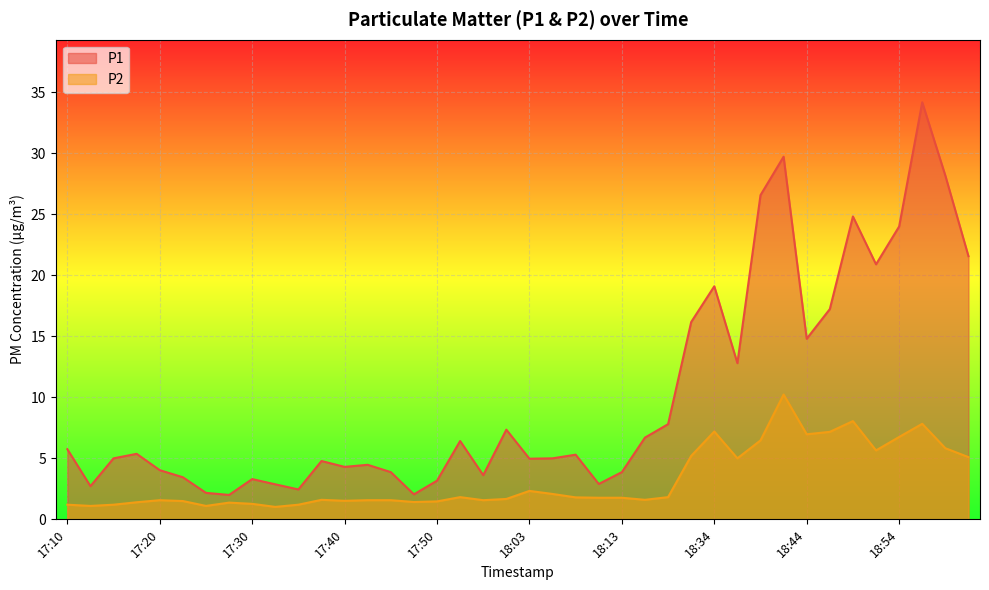

True or false: P2 has more than 0 points higher than both neighbors.

True